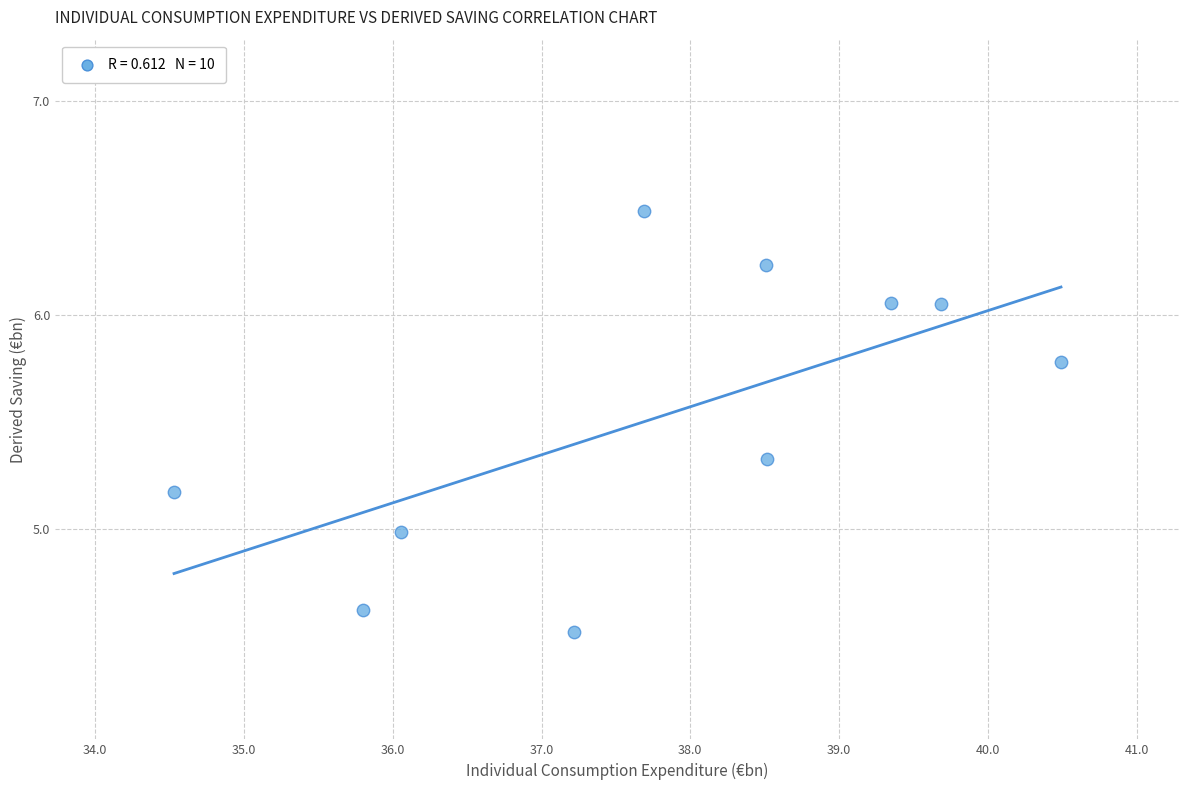

What is the average Y value?

5.5